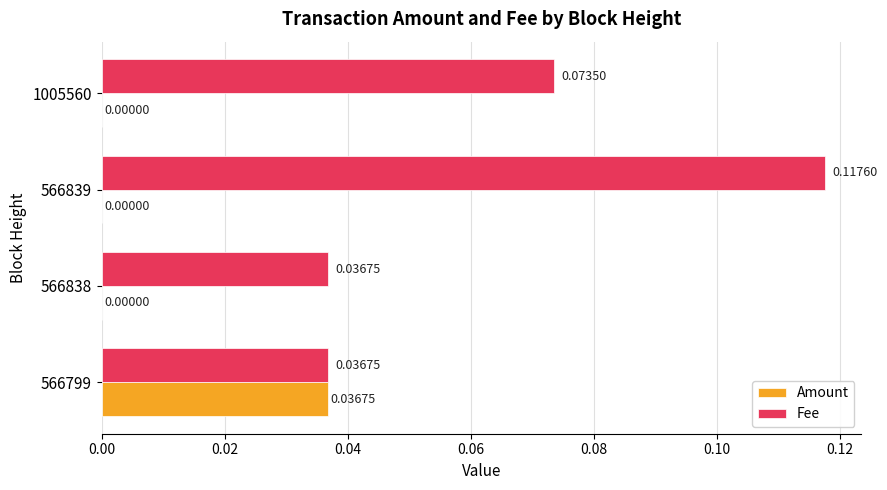

Between 566838 and 566839, which series saw the biggest shift?

Fee